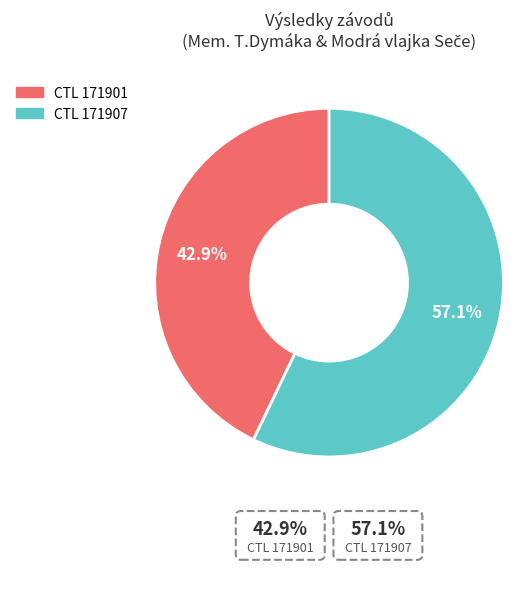

Is there any slice that represents more than half of the pie?

Yes